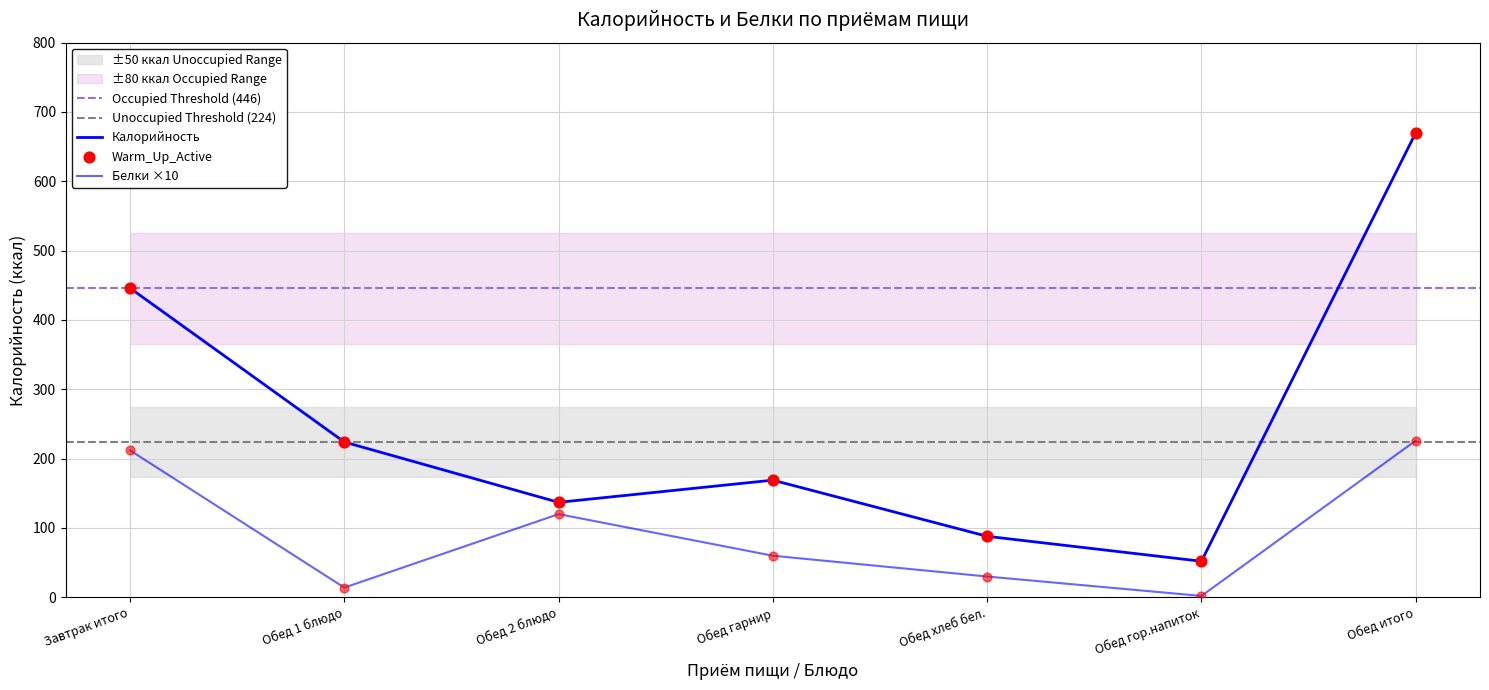

Which series has the widest spread of Y values?

Калорийность